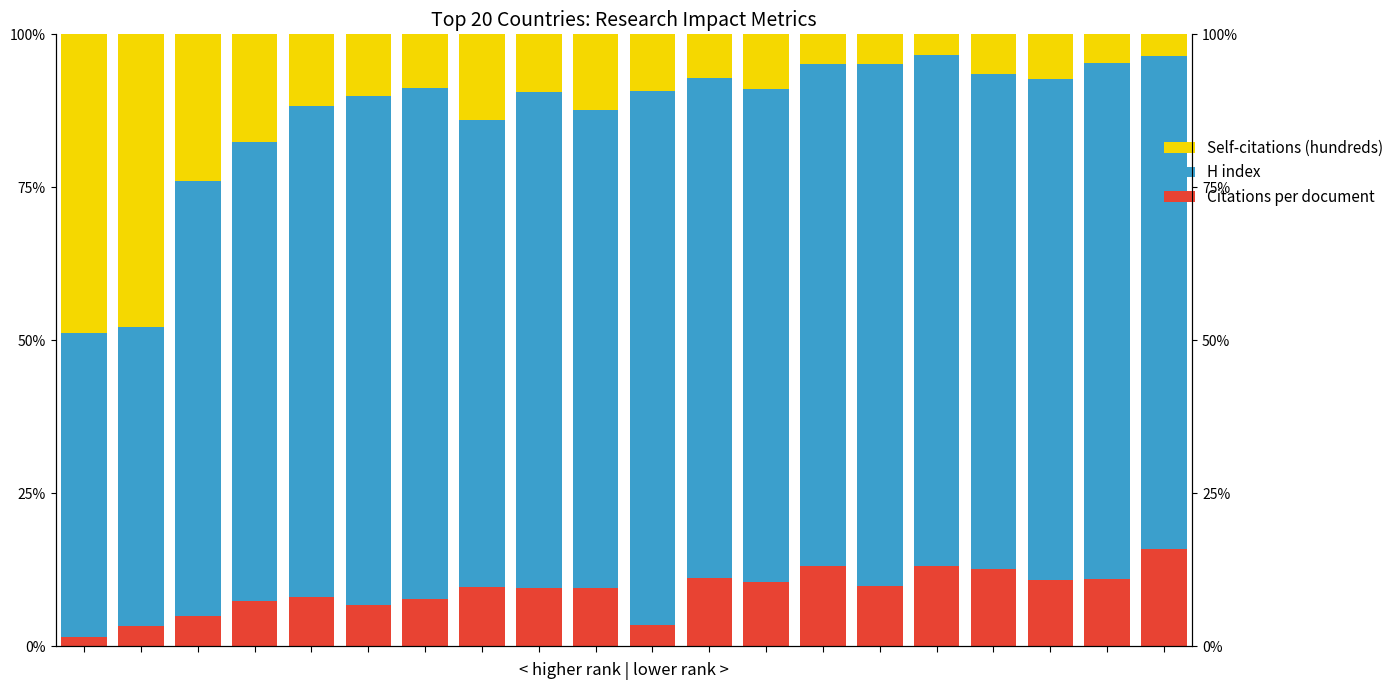

Reading left to right, what are all the values shown in this chart?

Citations per document: 0=1.5	1=3.3	2=4.9	3=7.4	4=8.0	5=6.7	6=7.7	7=9.6	8=9.5	9=9.4	10=3.4	11=11.1	12=10.5	13=13.0	14=9.9	15=13.1	16=12.6	17=10.9	18=10.9	19=15.9
H index: 0=49.8	1=48.8	2=71.1	3=74.9	4=80.3	5=83.2	6=83.5	7=76.4	8=81.1	9=78.3	10=87.2	11=81.7	12=80.5	13=82.2	14=85.2	15=83.5	16=81.0	17=81.8	18=84.5	19=80.6
Self-citations (hundreds): 0=48.8	1=47.9	2=24.0	3=17.7	4=11.7	5=10.1	6=8.8	7=14.0	8=9.3	9=12.3	10=9.3	11=7.2	12=8.9	13=4.8	14=4.9	15=3.4	16=6.4	17=7.4	18=4.6	19=3.5